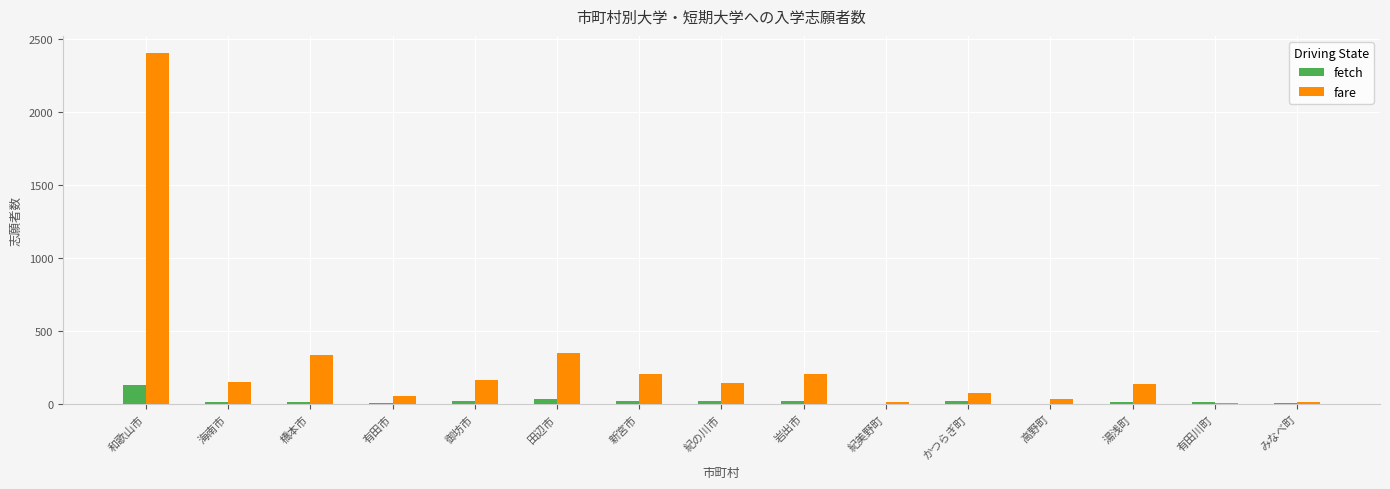

Which series has the largest range (max minus min)?

fare